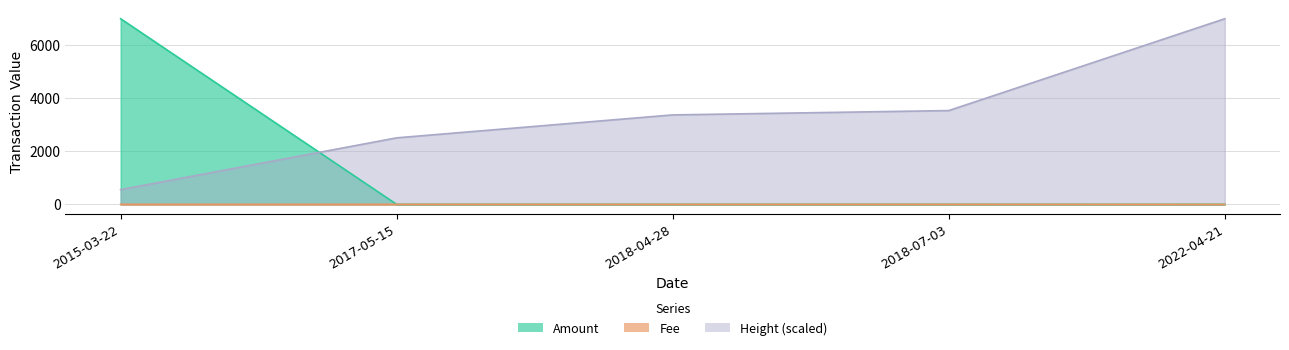

True or false: Height (scaled) and Fee intersect in this chart.

False